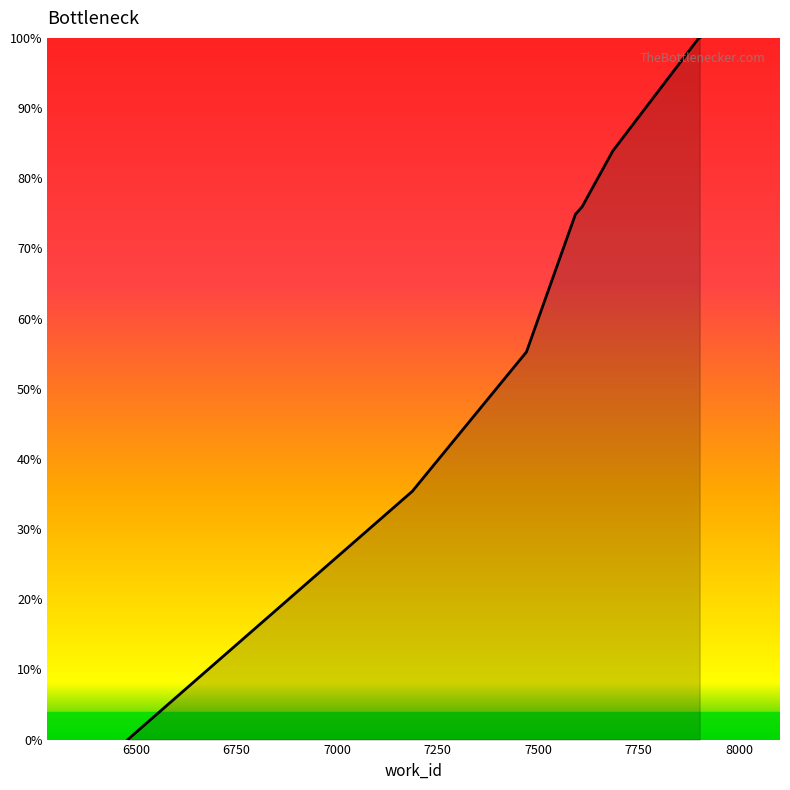

The value at 7899 is 99.9. True or false?

True